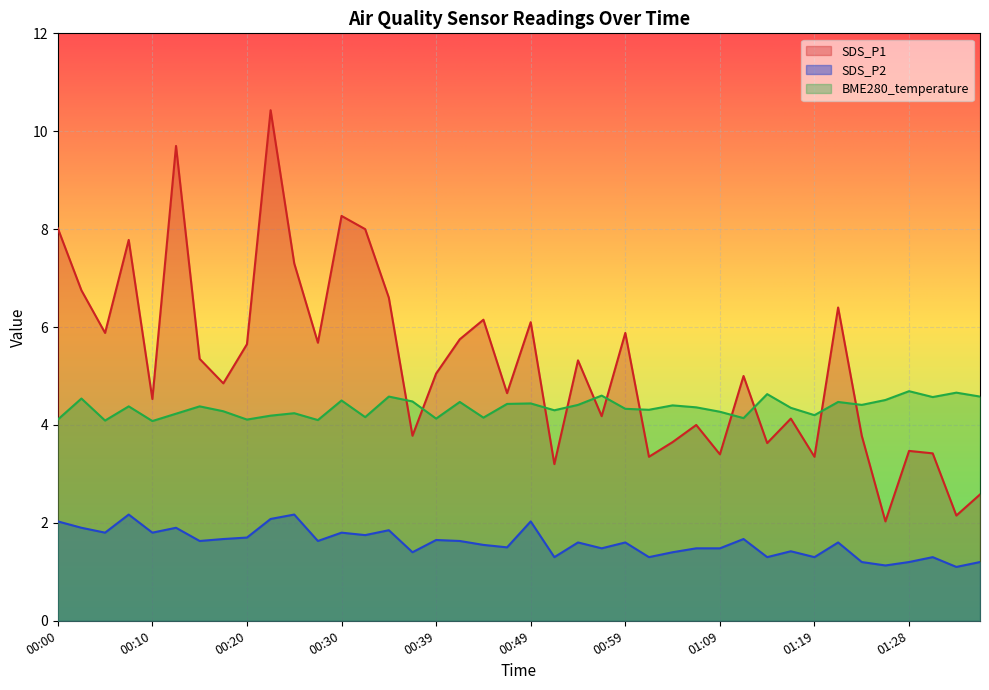

True or false: SDS_P2 has a value of 1.4 at 01:16.

True